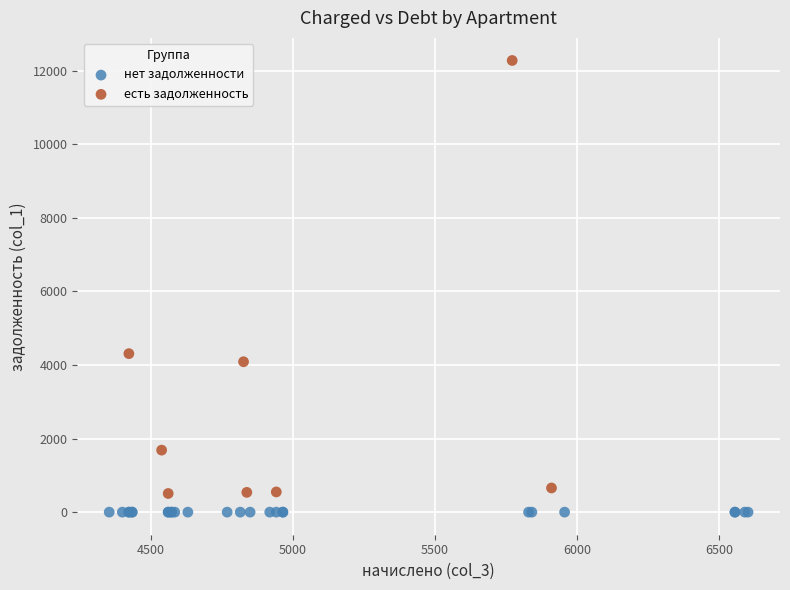

Which series reaches the maximum Y coordinate?

есть задолженность